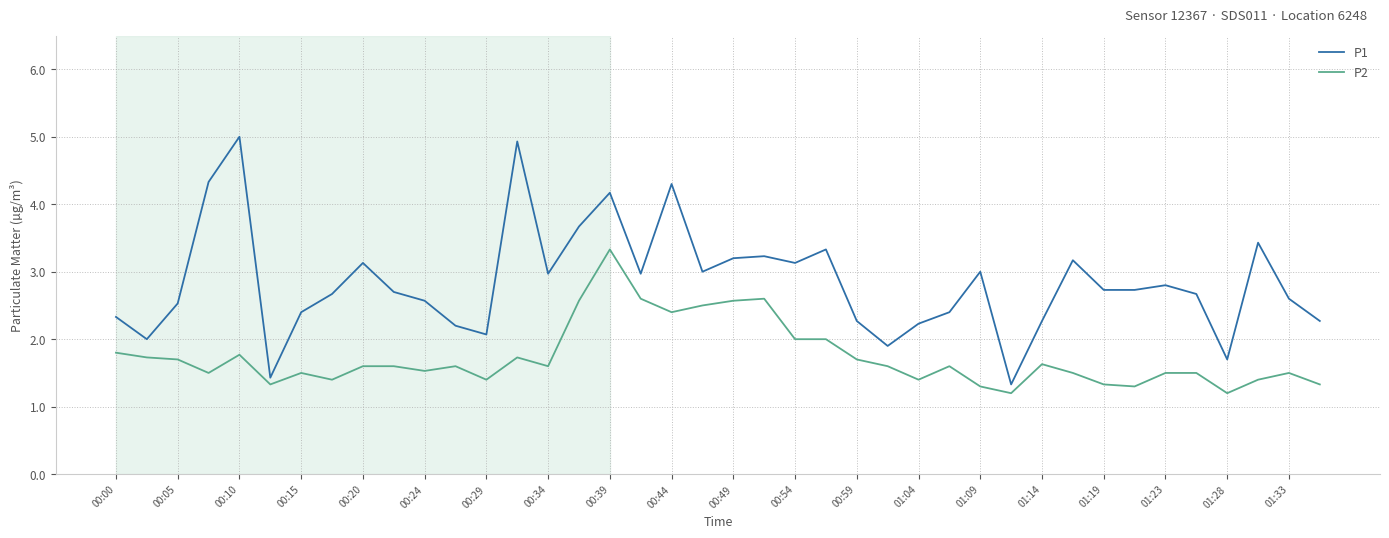

What is the difference between the maximum and minimum values in the P1 series?

3.7